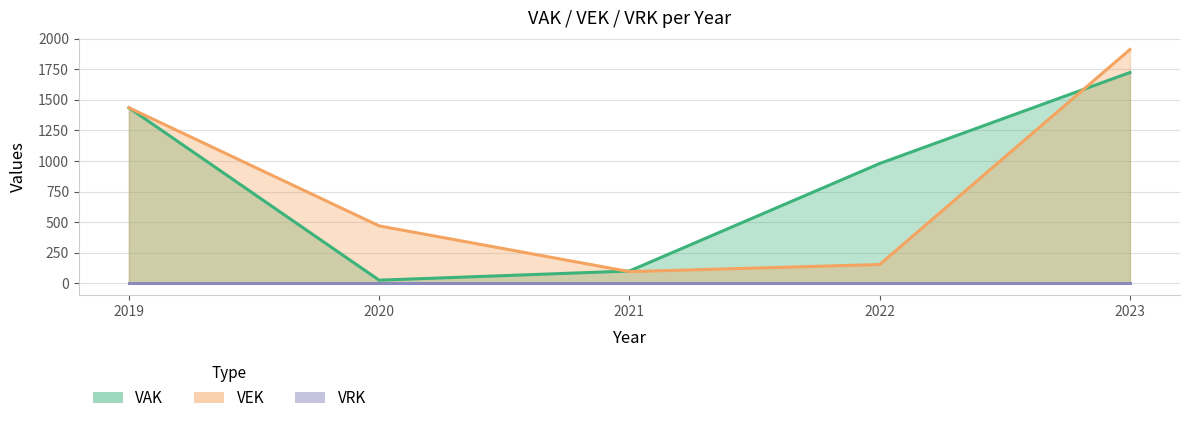

What is the value of the VEK point at the 4th from the left?

153